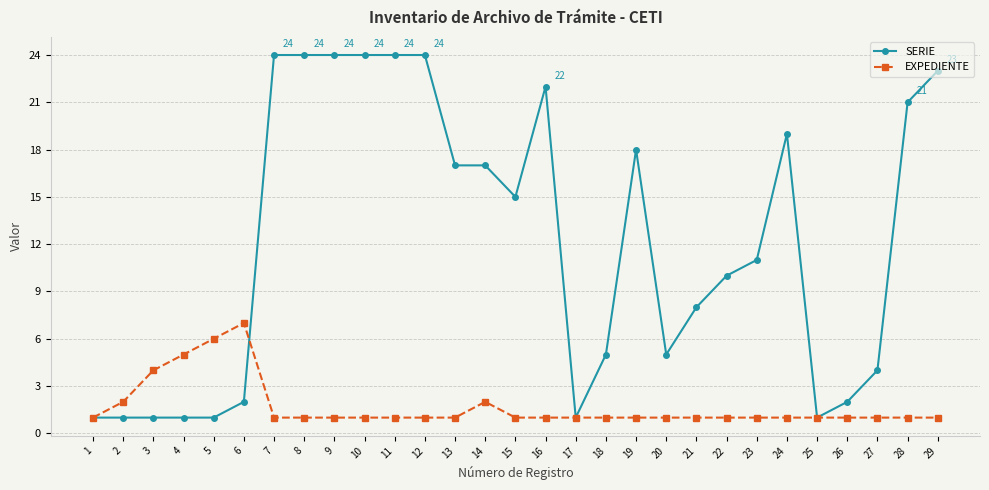

At how many categories does at least one series exceed 20?

9